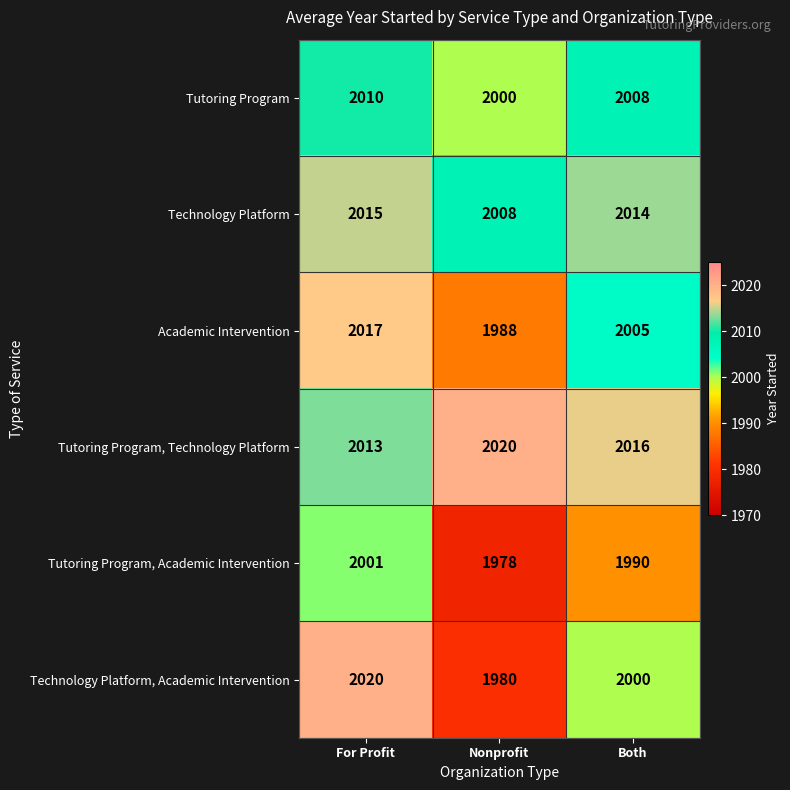

What is the difference between the highest and lowest values at Nonprofit?

42